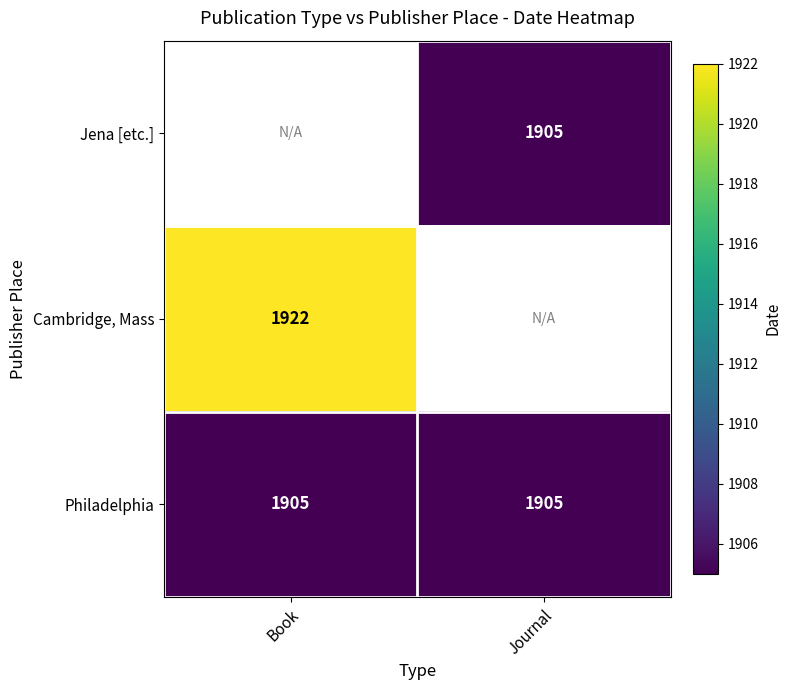

The Jena [etc.] series shows 1214 at Journal. True or false?

False